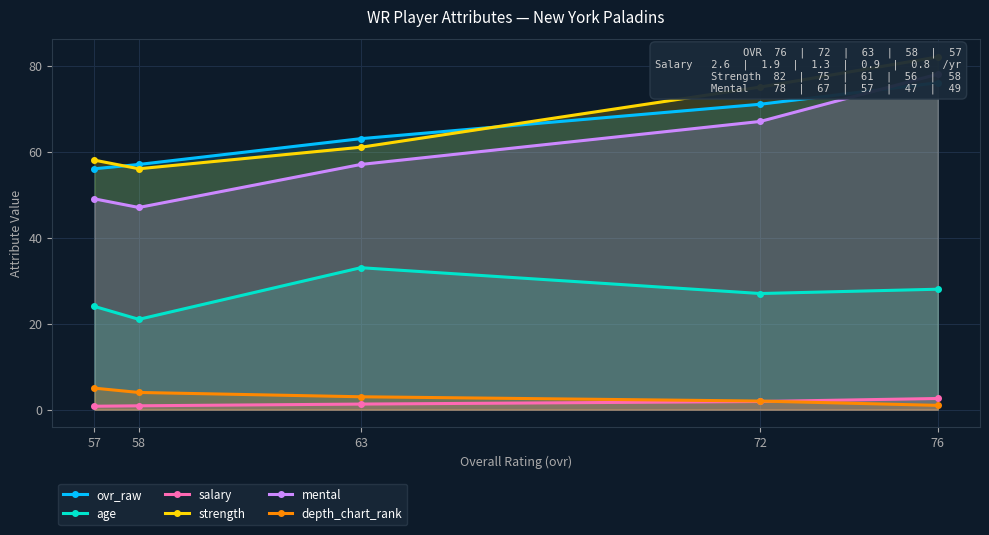

Which category has the lowest value in the salary series?

57